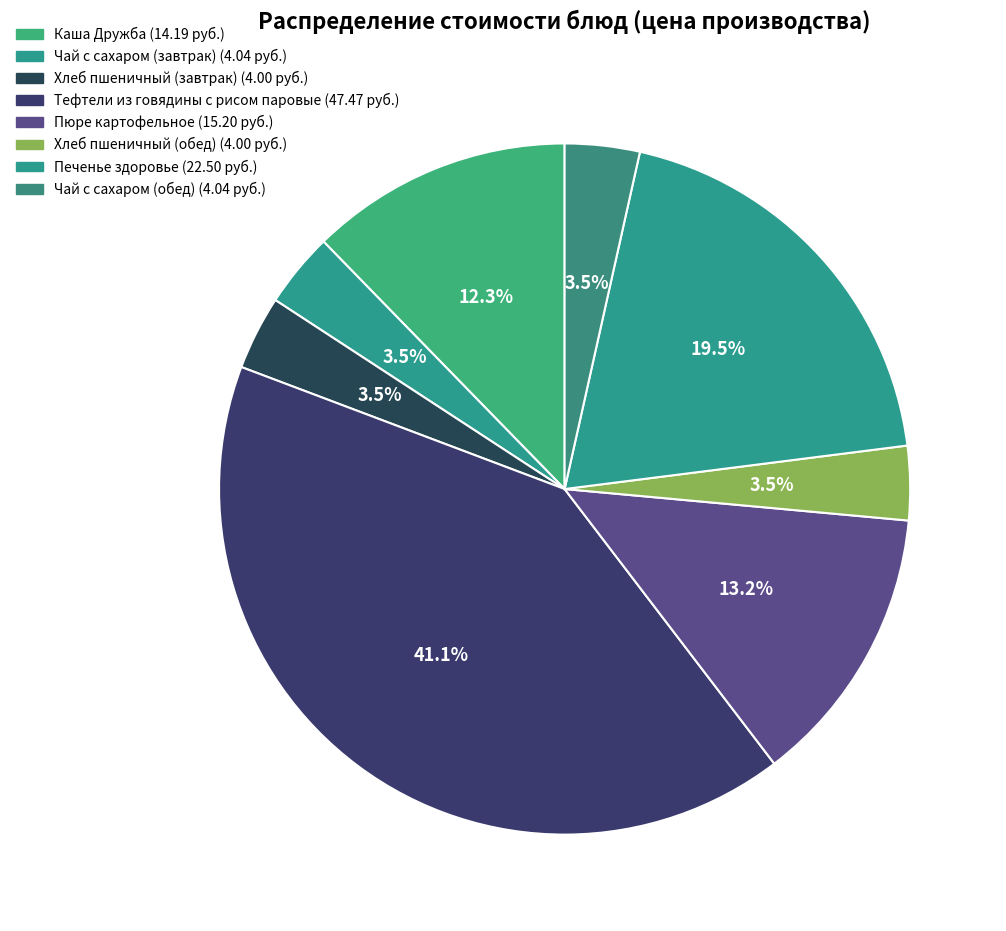

To the nearest percent, what portion does Каша Дружба represent?

12%